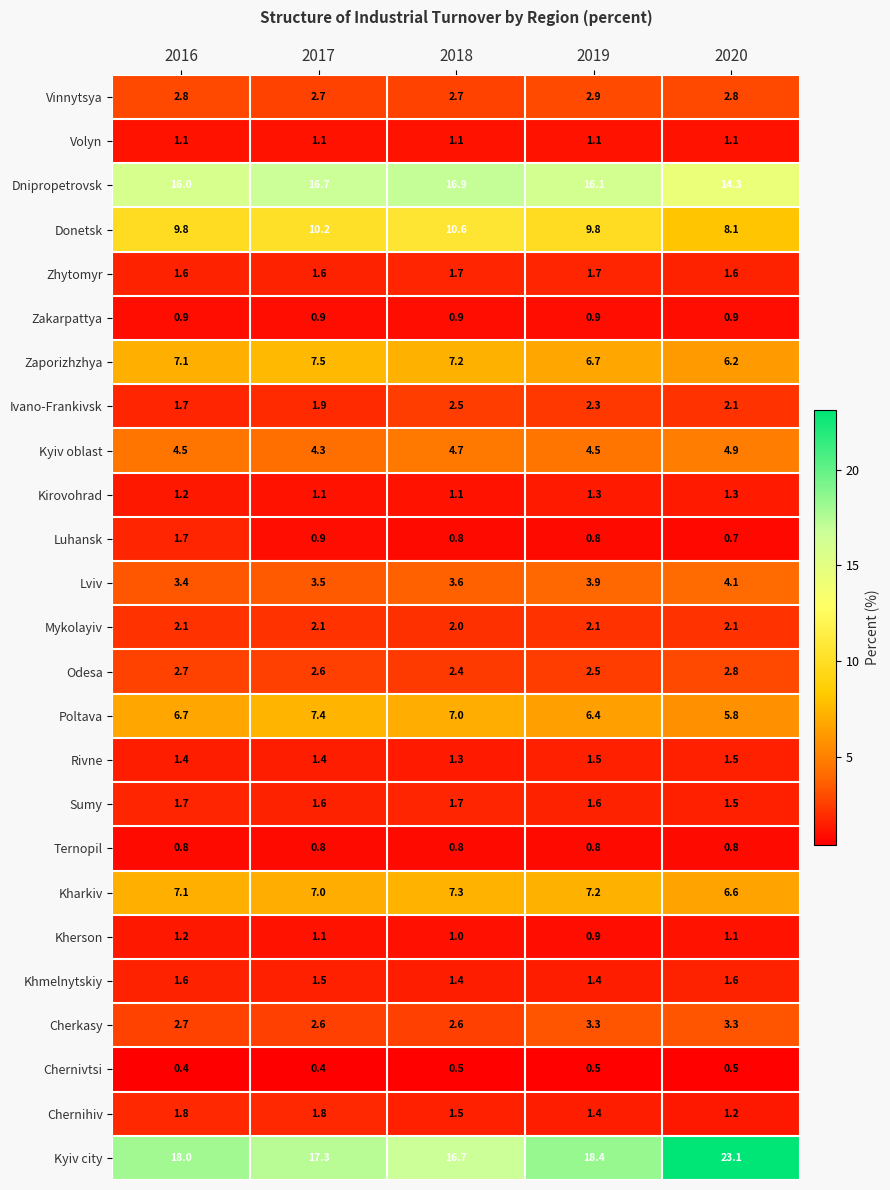

How many Chernivtsi values are between 0 and 1?

5